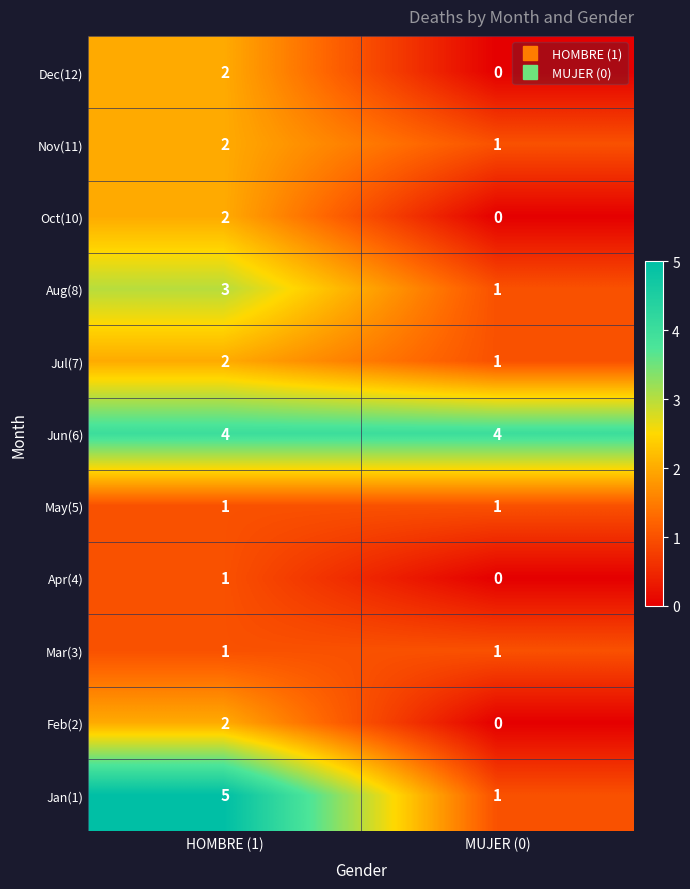

What is the sum of all Jul(7) values?

3